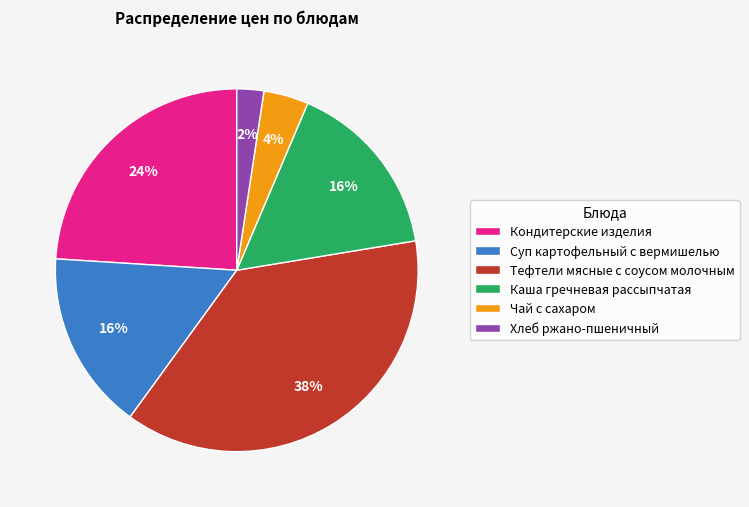

What is the ratio of the value at Каша гречневая рассыпчатая to the value at Кондитерские изделия?

0.7